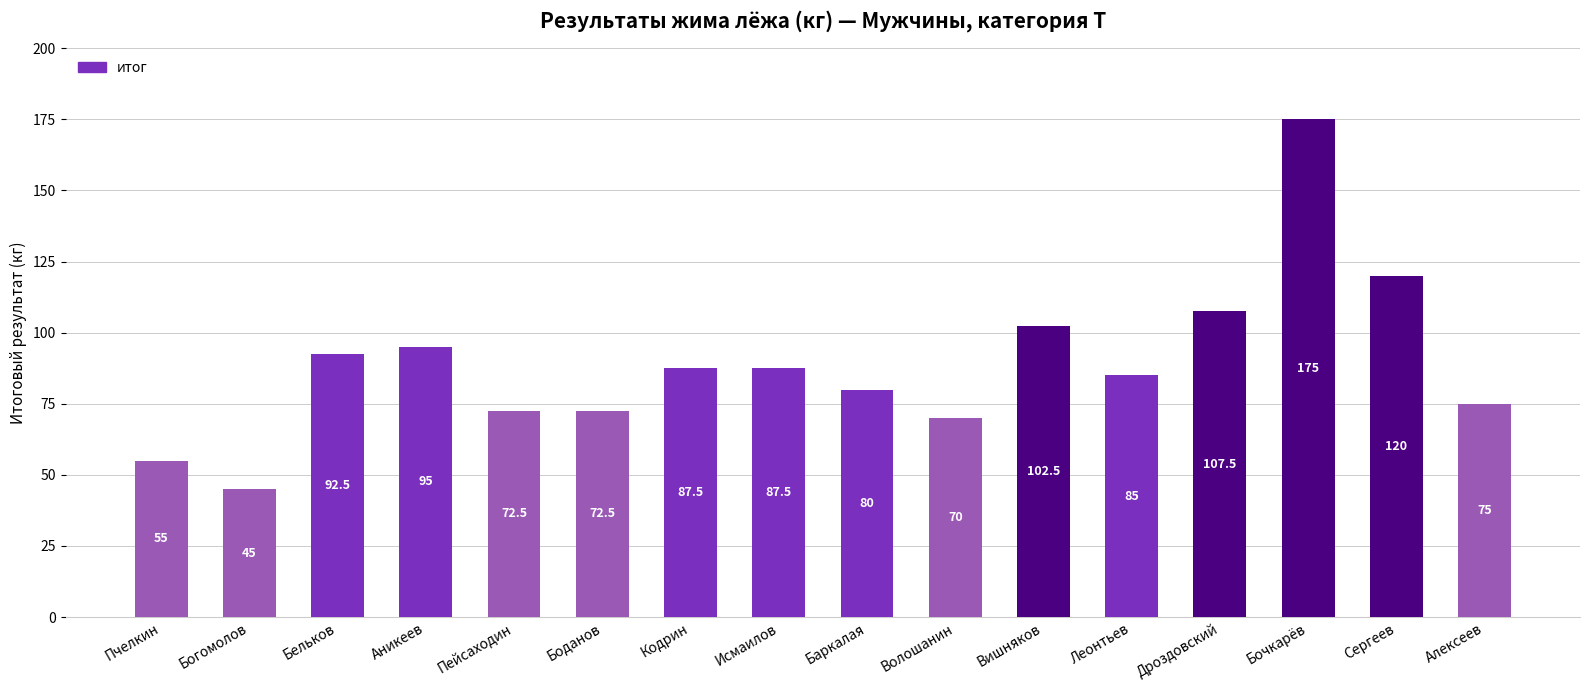

What is the difference between the maximum and minimum values?

130.0